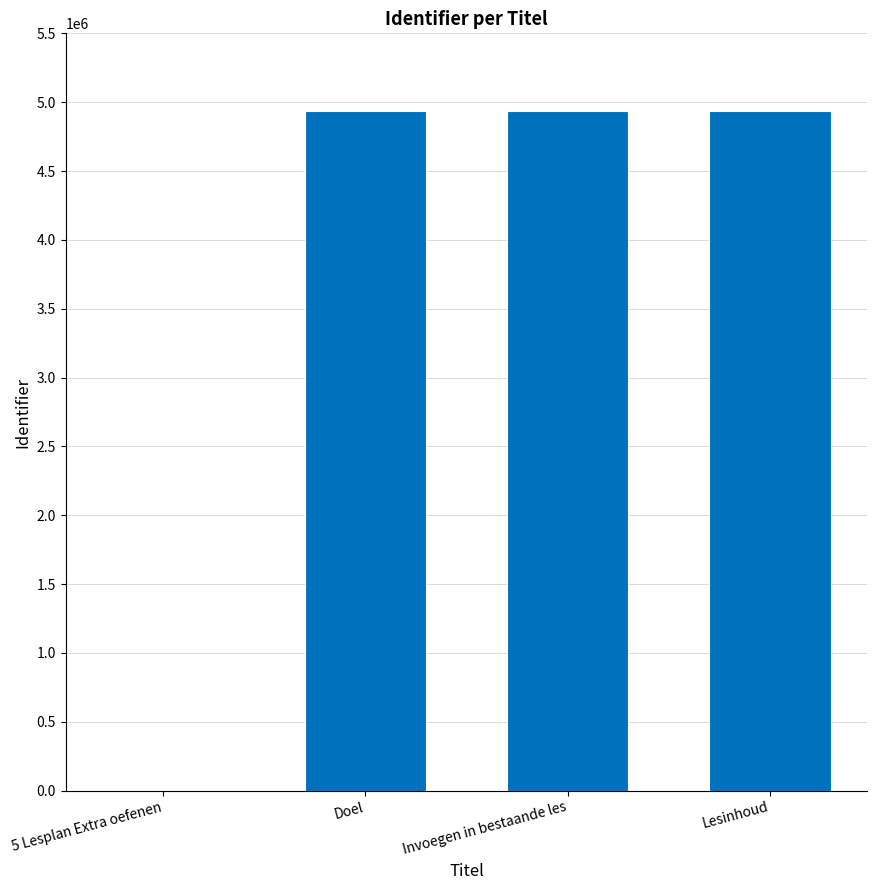

What is the approximate value at Lesinhoud, to the nearest 100?

4936200